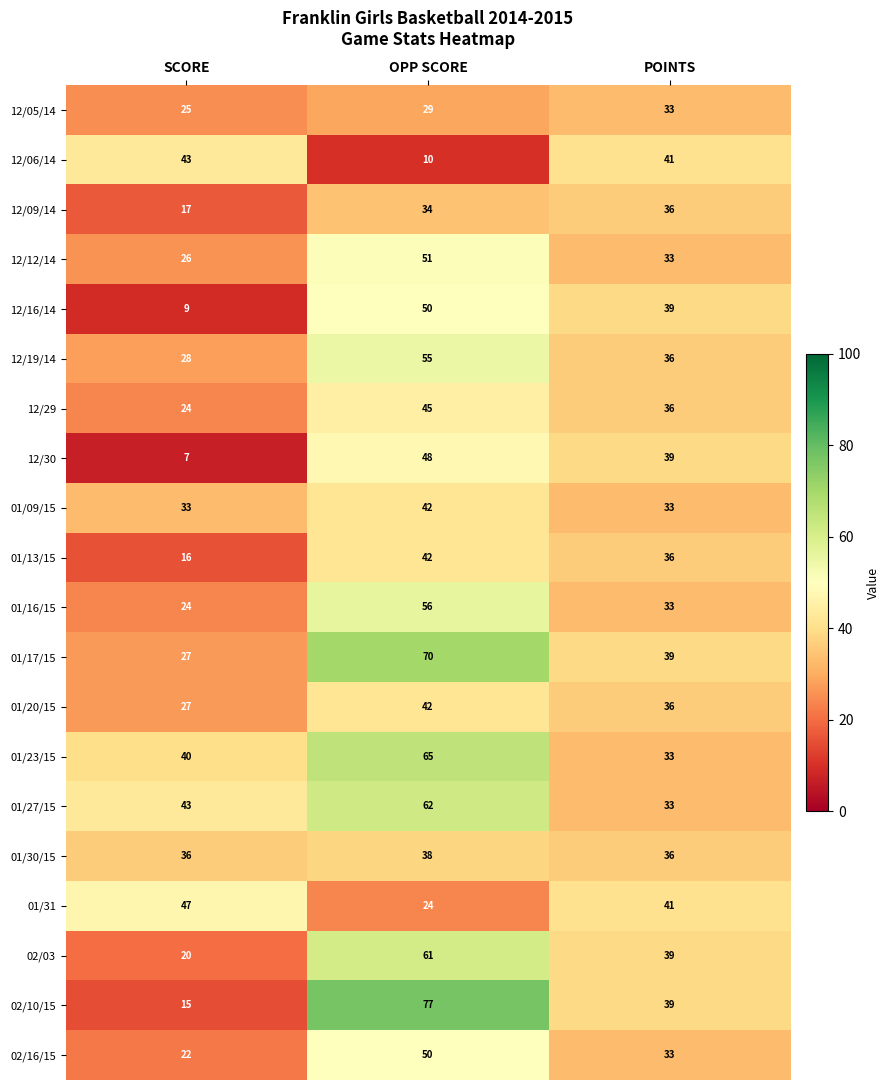

What is the sum of all 01/31 values?

112